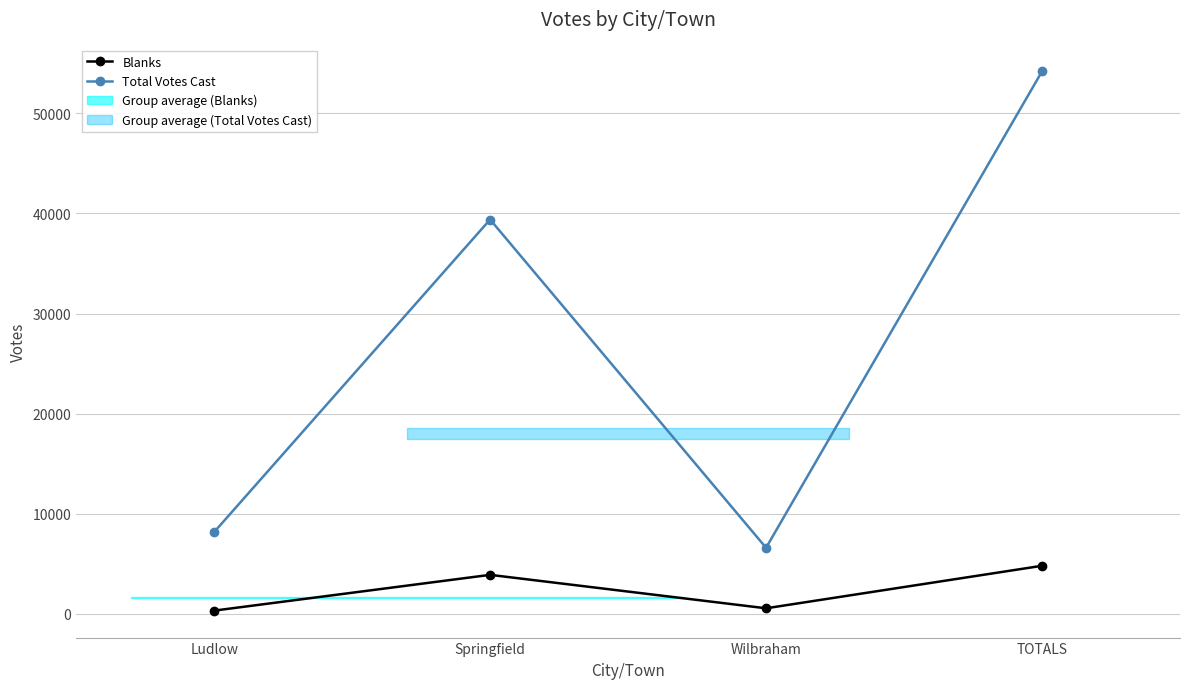

Which category has the lowest value across all series?

Ludlow